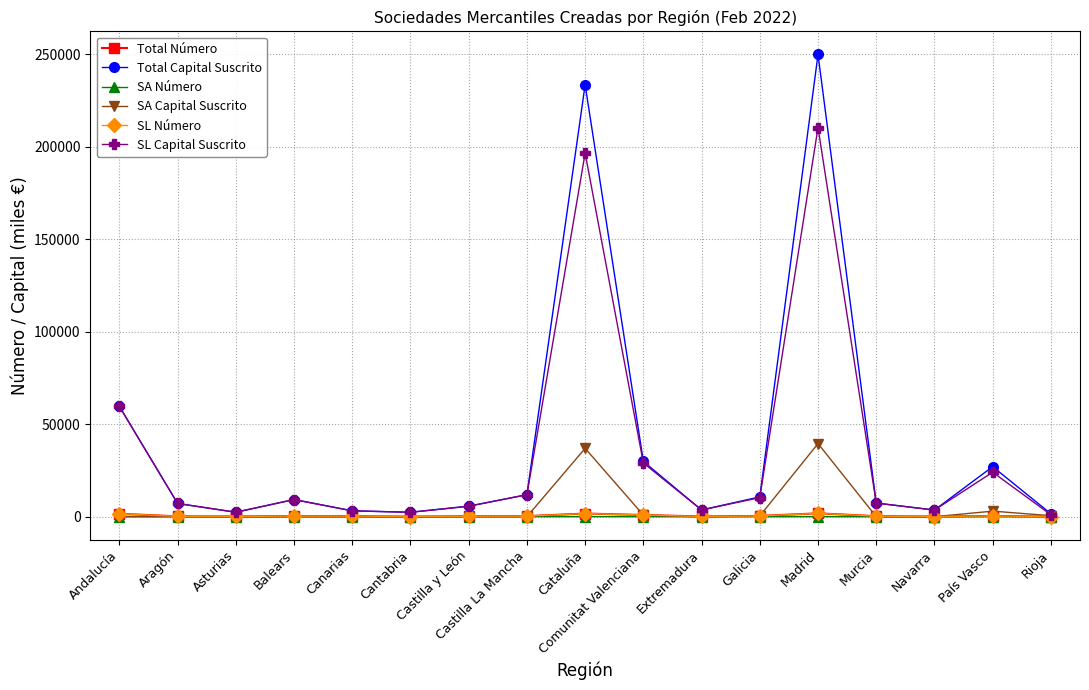

Which series has the largest total across all categories?

Total Capital Suscrito